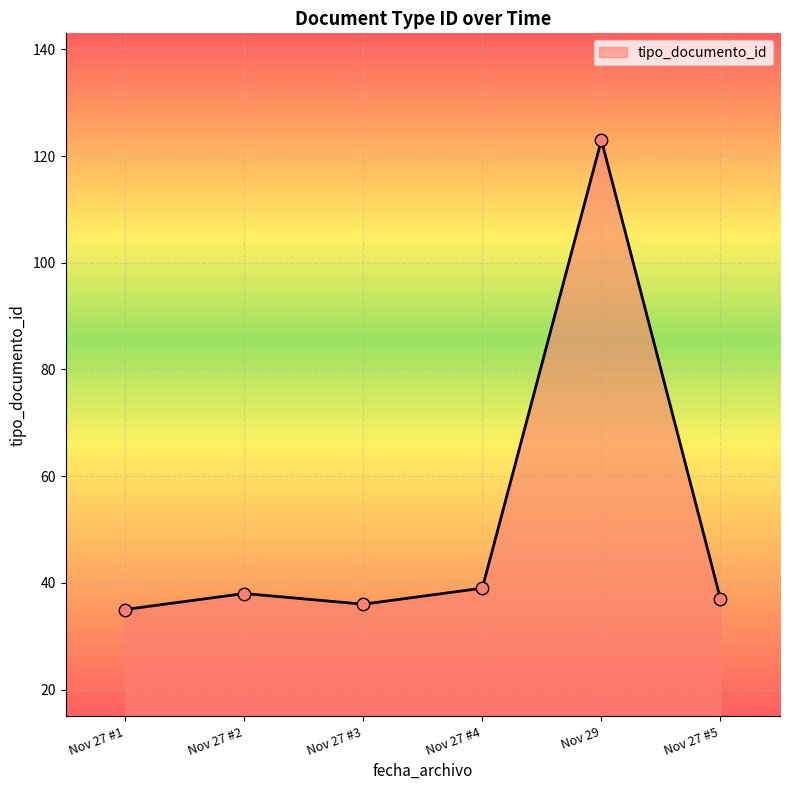

What is the ratio of the value at Nov 29 to the value at Nov 27 #1?

3.5